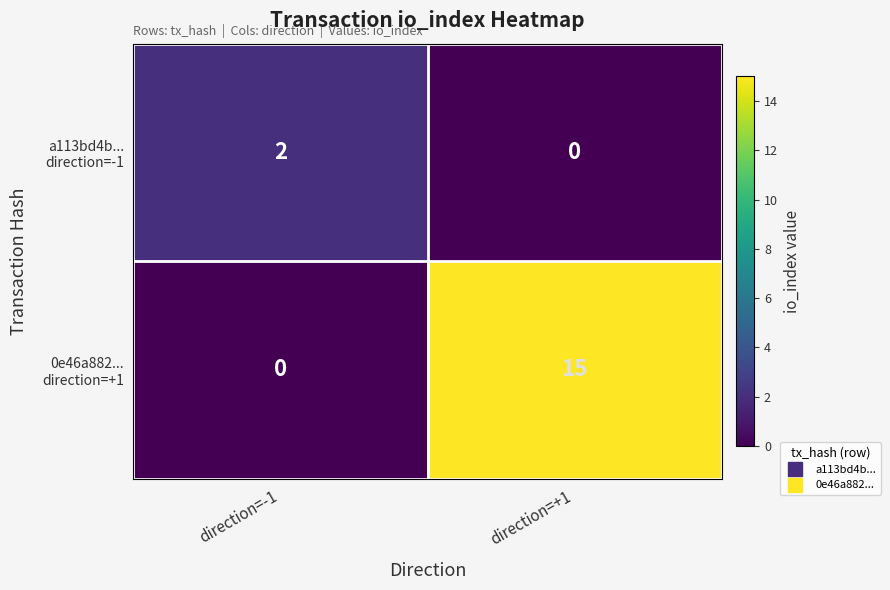

What is the total value across all series at direction=-1?

2